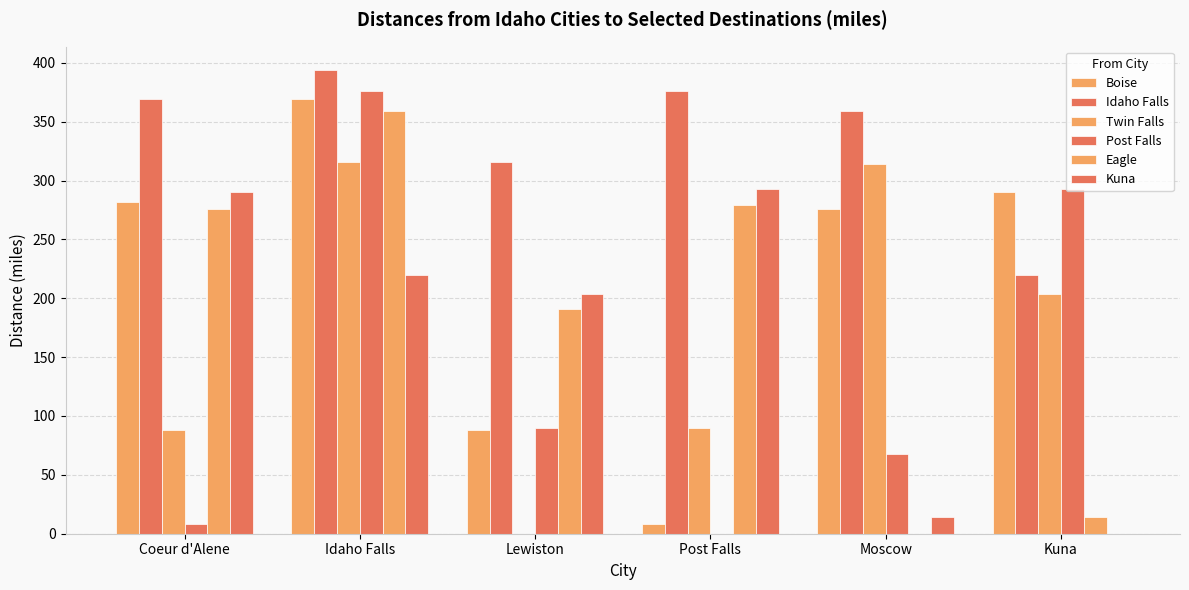

What position from the left is Idaho Falls?

2